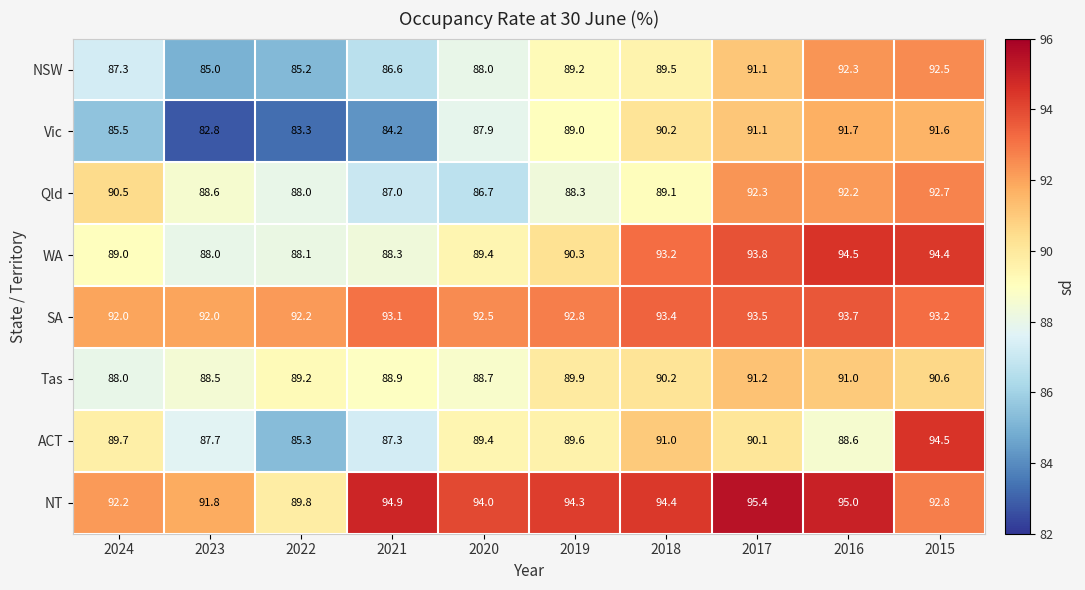

Which series has the largest total across all categories?

NT